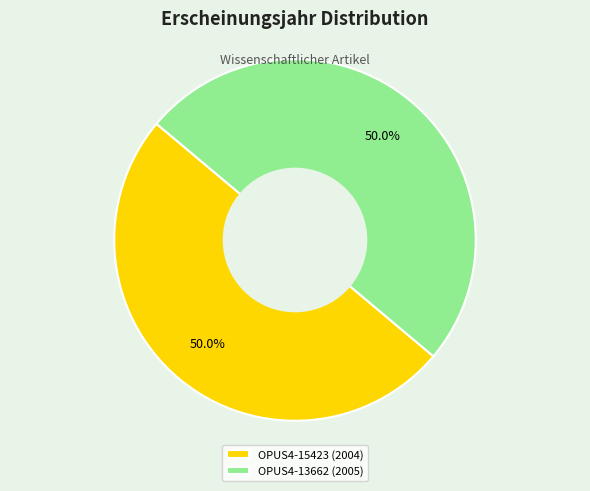

To the nearest percent, what portion does OPUS4-13662 represent?

50%